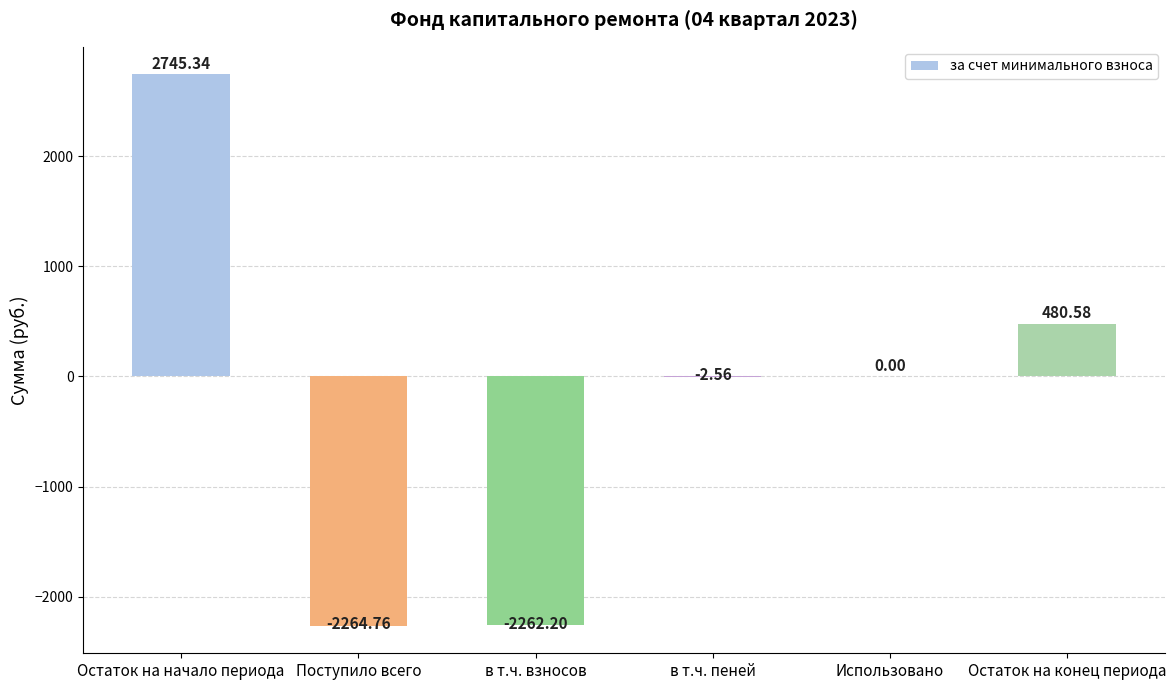

The value at Использовано is 3450.4. True or false?

False